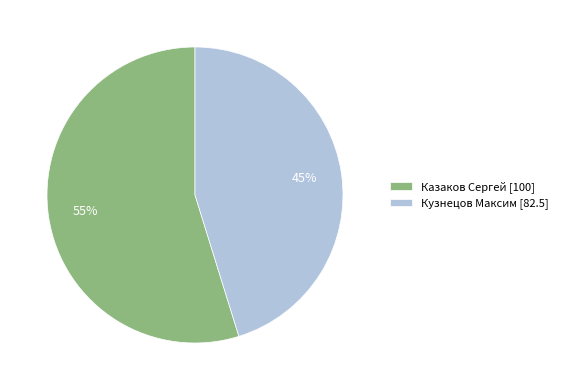

Do Казаков Сергей [100] and Кузнецов Максим [82.5] together represent more than half of the pie?

Yes